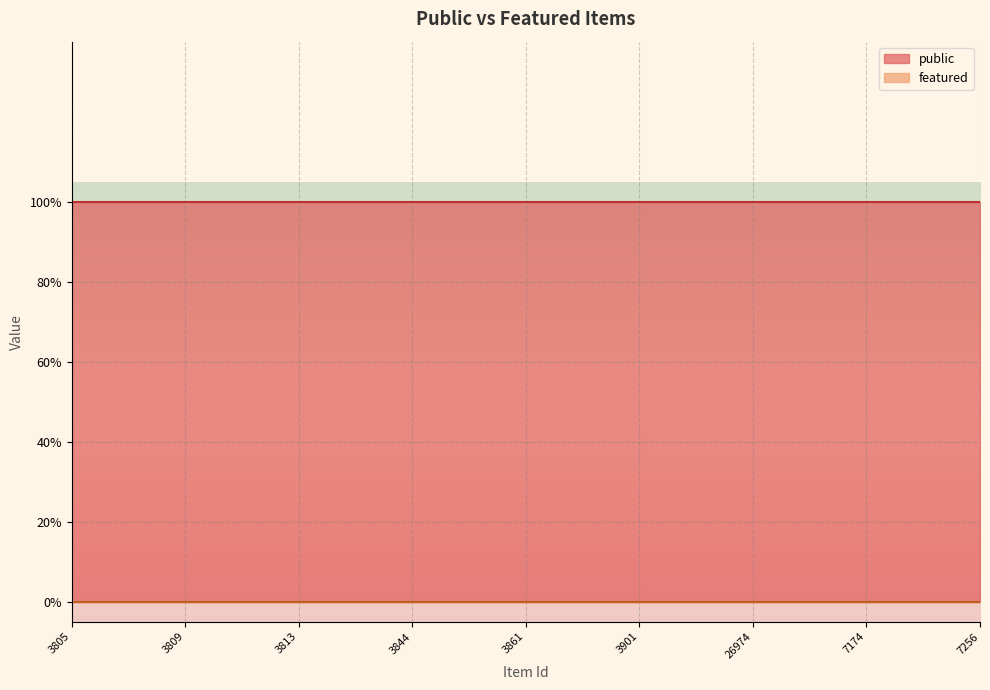

Does the chart display data point markers on the line(s)?

No